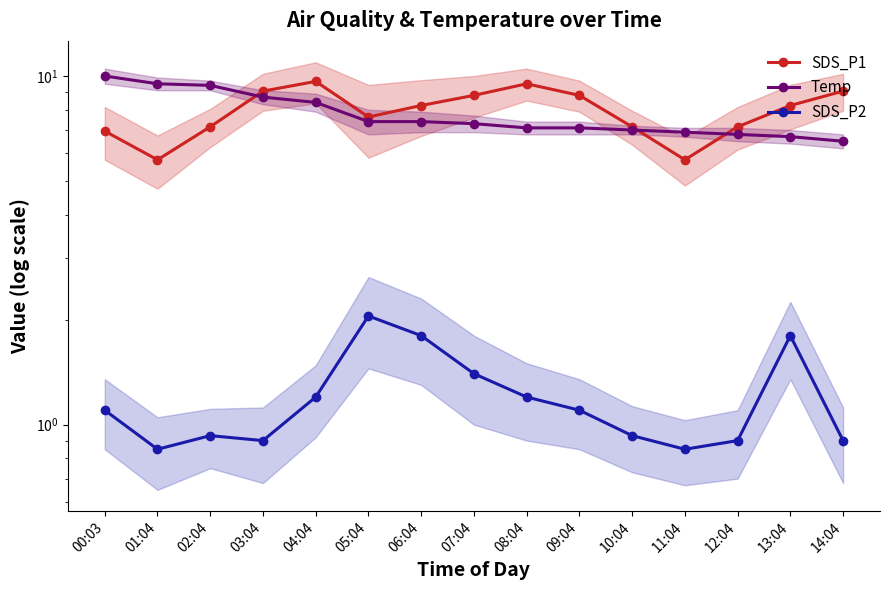

What are all the series names shown in the legend?

SDS_P1, Temp, SDS_P2